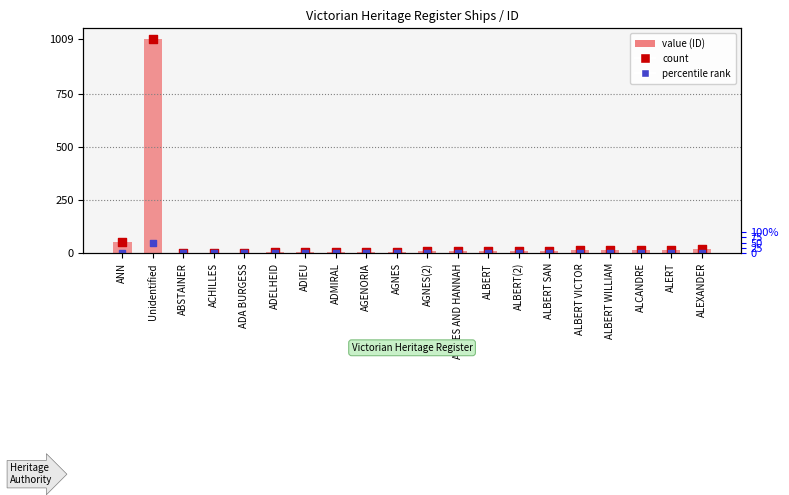

Which series reaches the maximum Y coordinate?

value (ID)